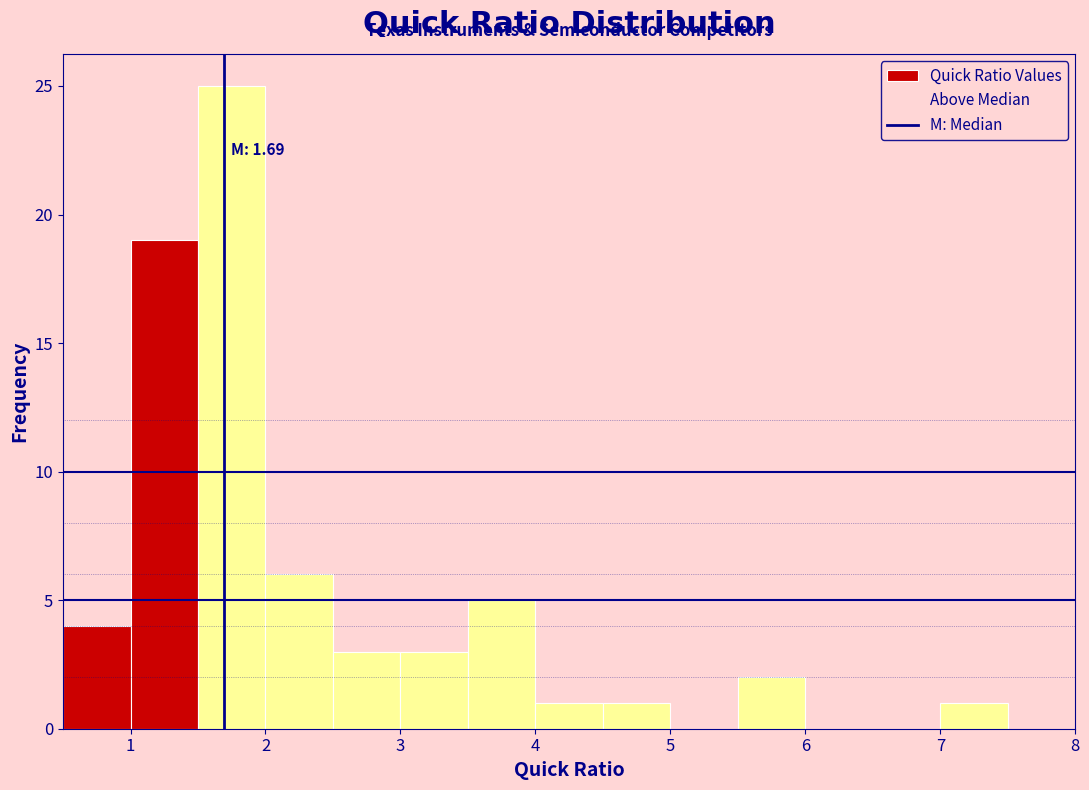

Which range on the x-axis has the tallest bar?

1.5 to 2.0